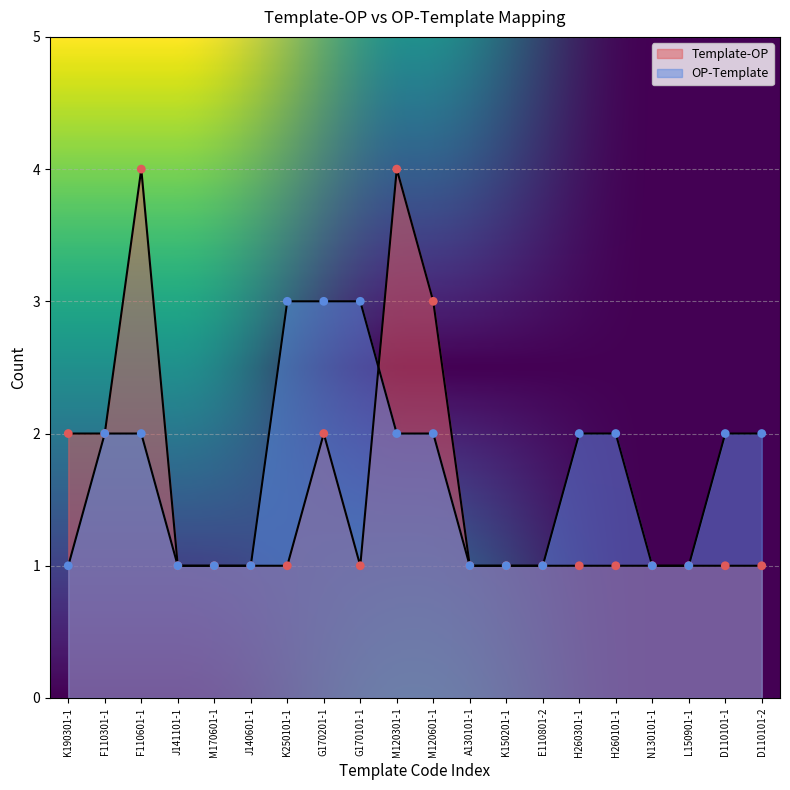

Is the value of Template-OP at M170601-1 greater than the value of OP-Template at K150201-1?

No